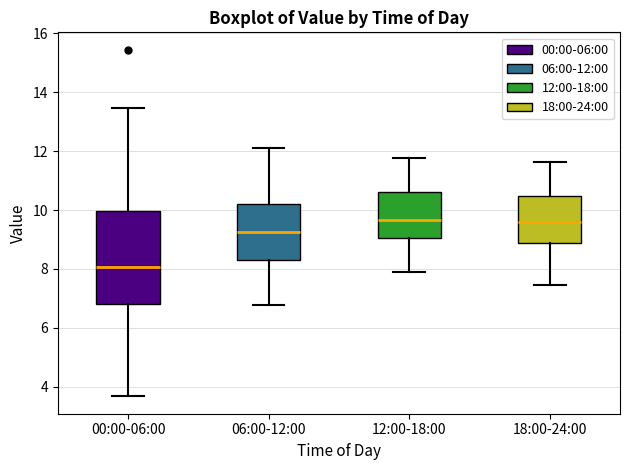

Reading left to right, transcribe this box plot: for each box, give where its median line is, the range the box spans, and where its two whiskers end, as read against the y-axis. The values are not printed on the chart, so give them approximately, as read against the axis.

00:00-06:00: median 8.0, box 6.8 to 10.0, whiskers 3.6 to 13.4
06:00-12:00: median 9.2, box 8.2 to 10.2, whiskers 6.8 to 12.2
12:00-18:00: median 9.6, box 9.0 to 10.6, whiskers 7.8 to 11.8
18:00-24:00: median 9.6, box 8.8 to 10.4, whiskers 7.4 to 11.6